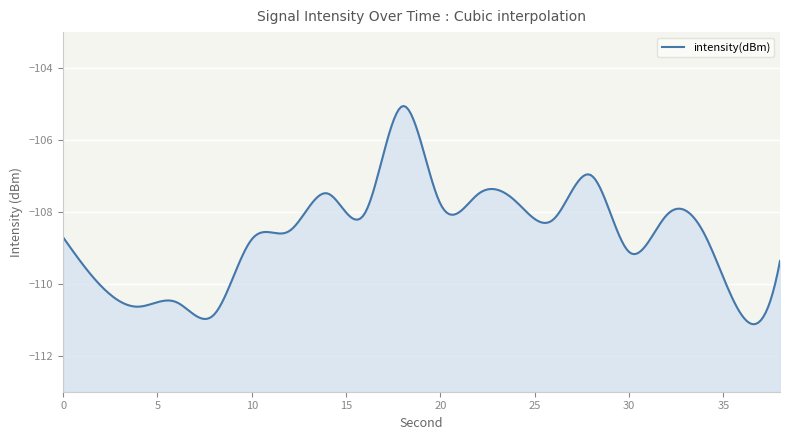

What is the change in value from 32 to 34?

-0.5